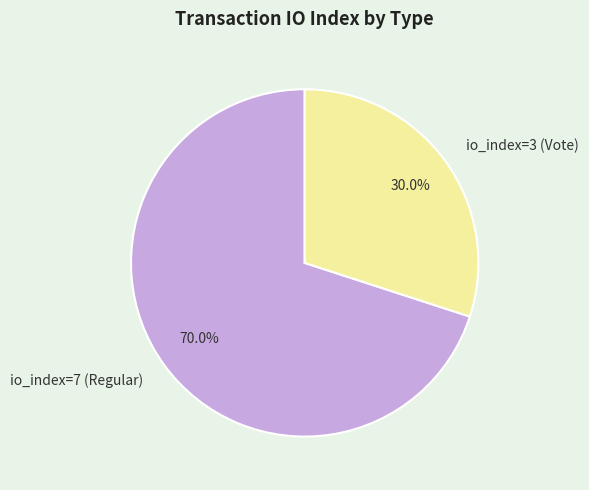

To the nearest percent, what percentage of the pie is io_index=3 (Vote)?

30%